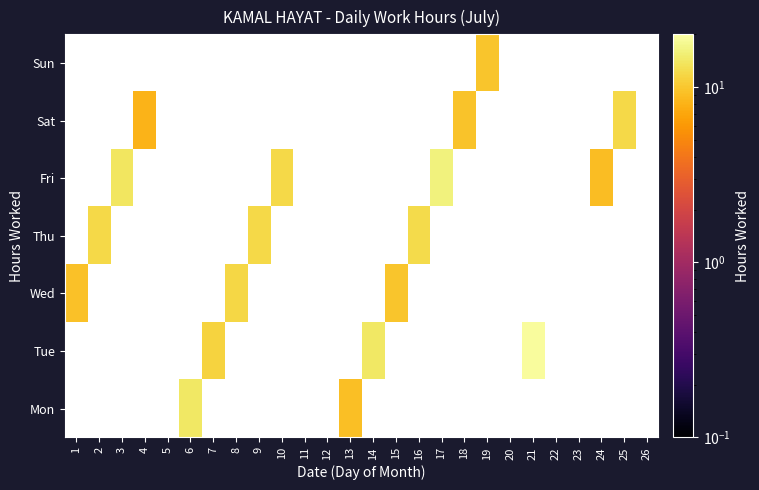

At which label is Wed closest to 10?

15